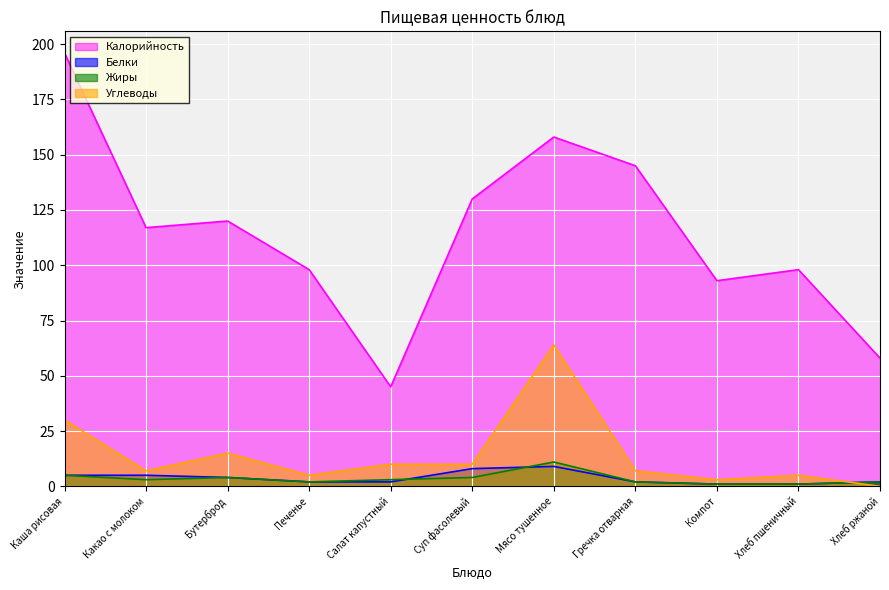

True or false: Углеводы and Жиры cross at least once.

True